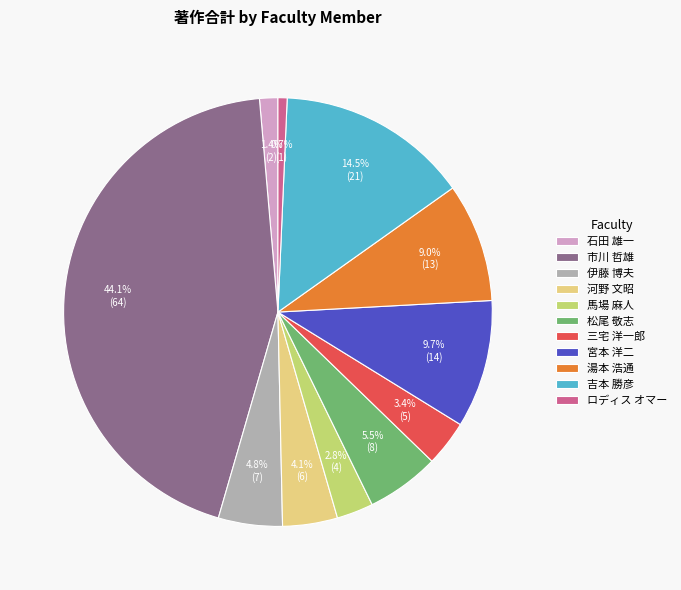

To the nearest percent, what is the average slice percentage?

9%